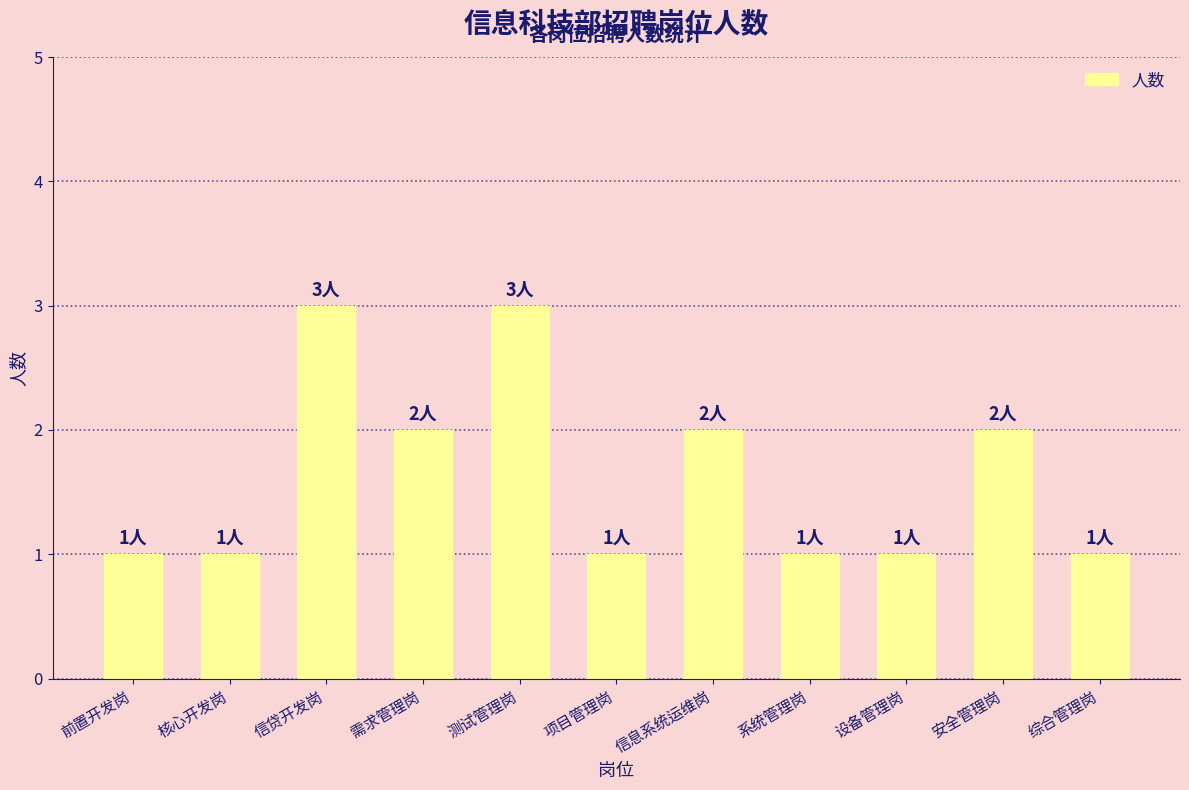

Approximately how many times larger is the value at 项目管理岗 compared to 核心开发岗?

1.0